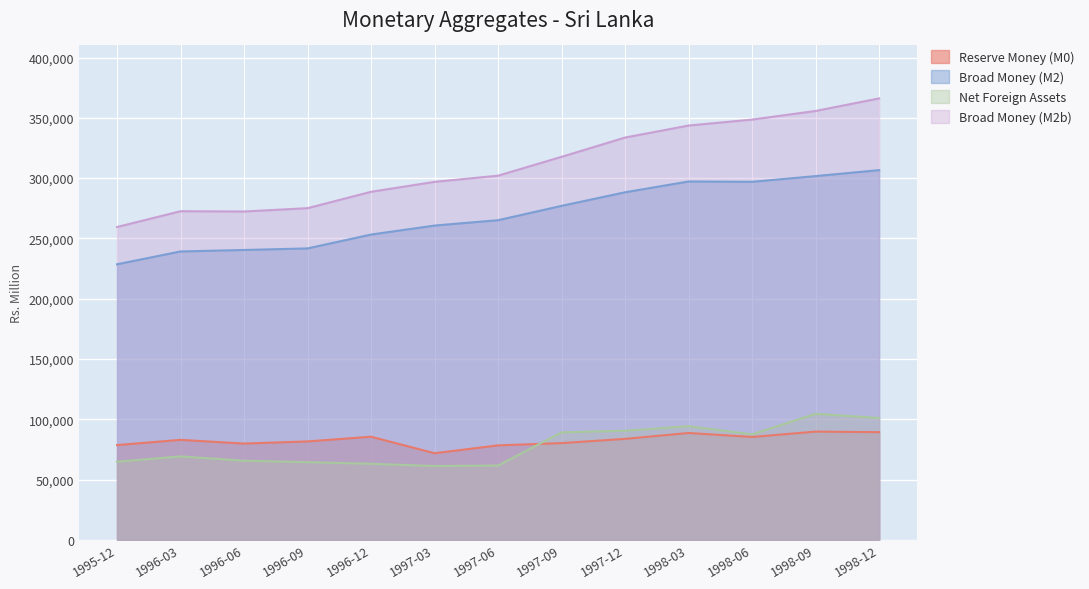

What is the difference between the maximum and minimum values in the Reserve Money (M0) series?

17933